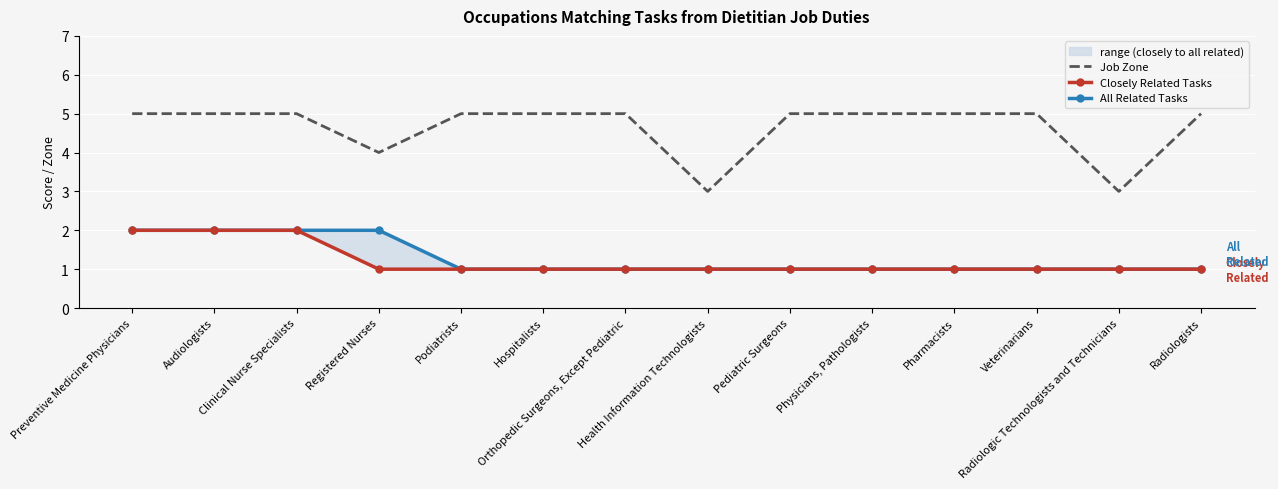

What is the maximum value for All Related Tasks?

2